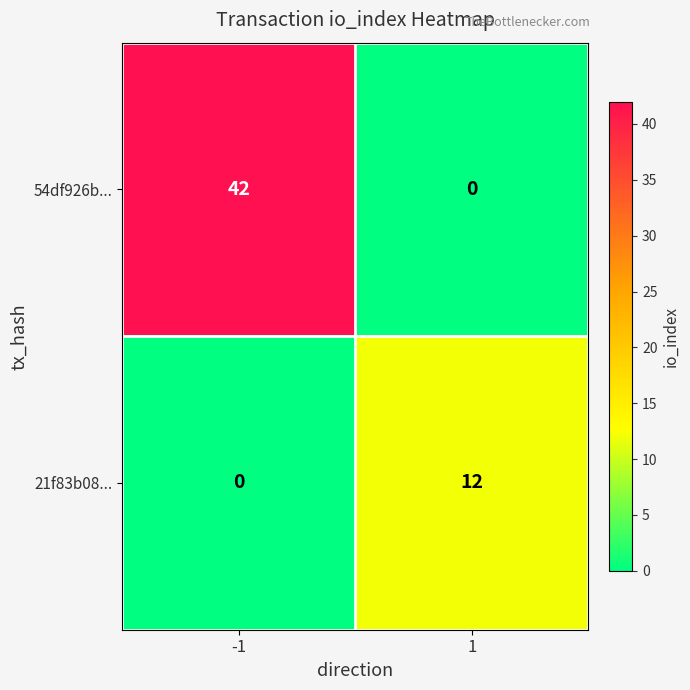

What is the sum of the 54df926b... values at 1 and -1?

42